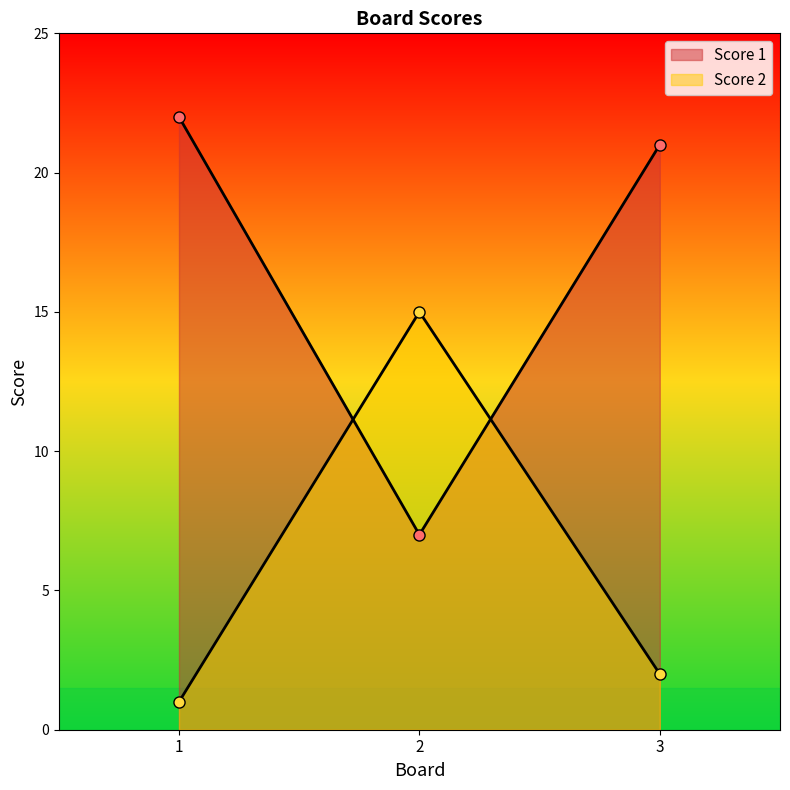

What is the total value across all series at 2?

22